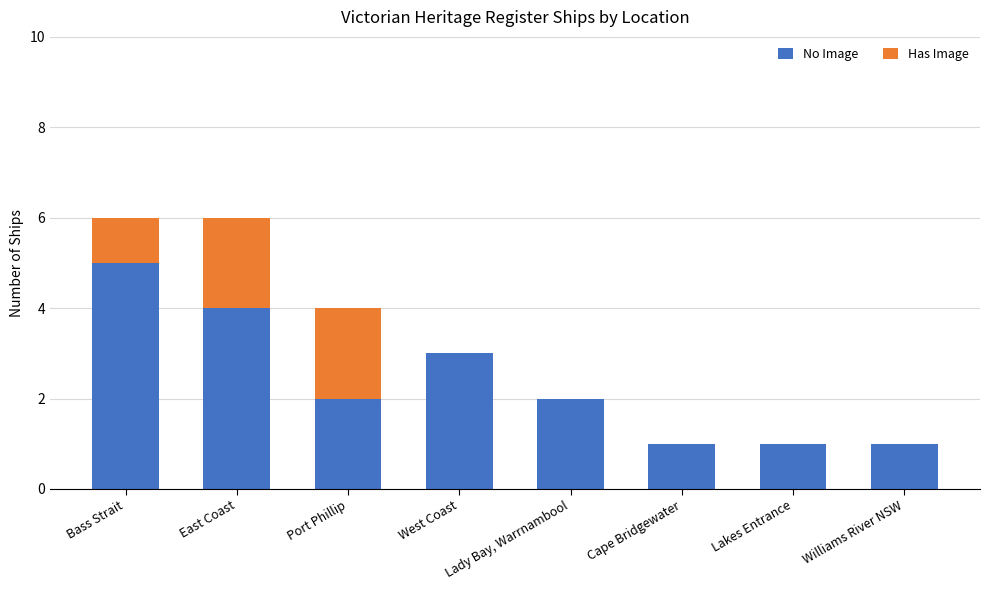

What is the sum of the No Image values at Bass Strait and Lakes Entrance?

6